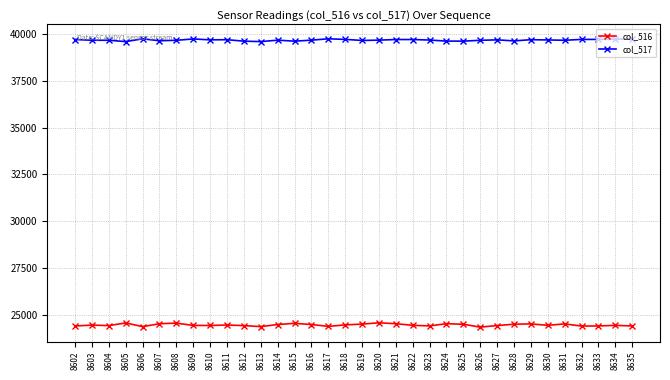

True or false: col_516 and col_517 intersect in this chart.

False